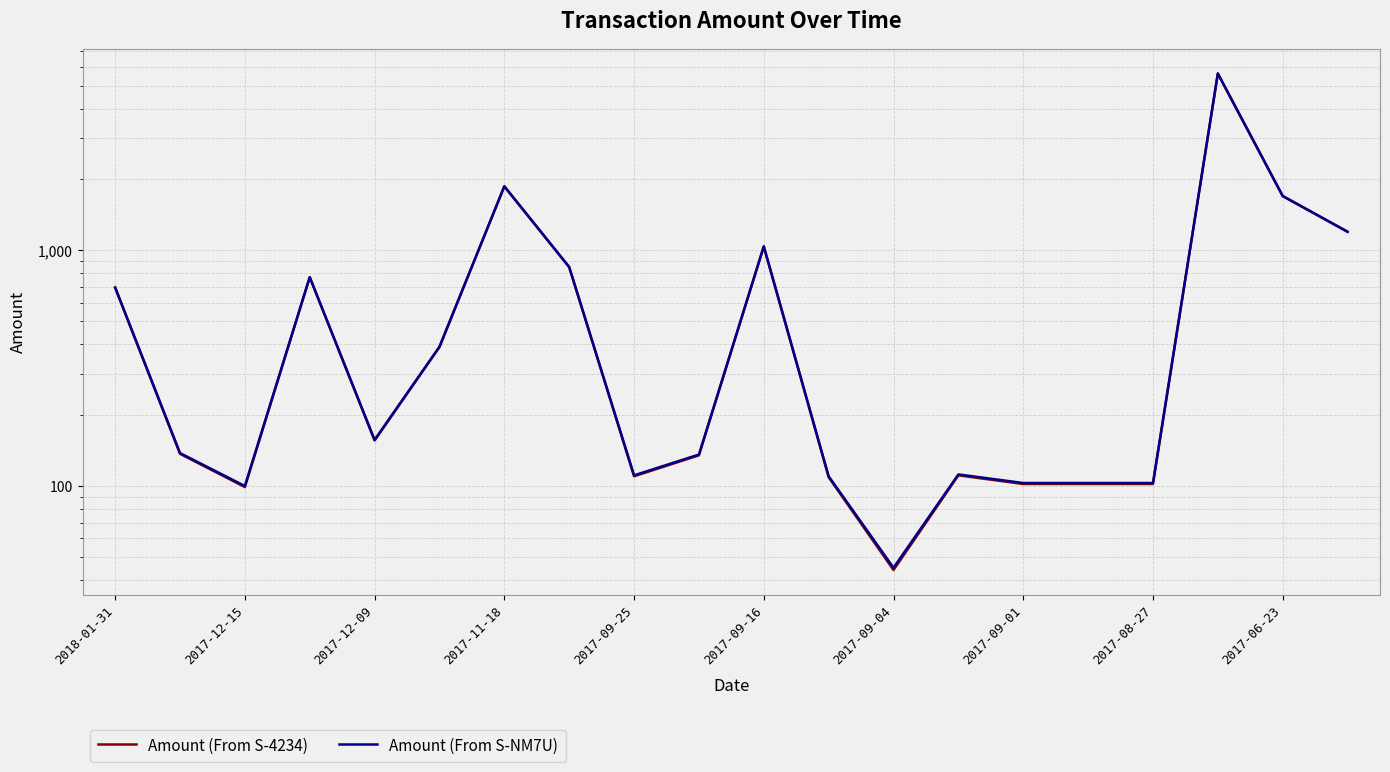

Which series changed the most between 2017-11-18 and 2017-09-04?

Amount (From S-4234)